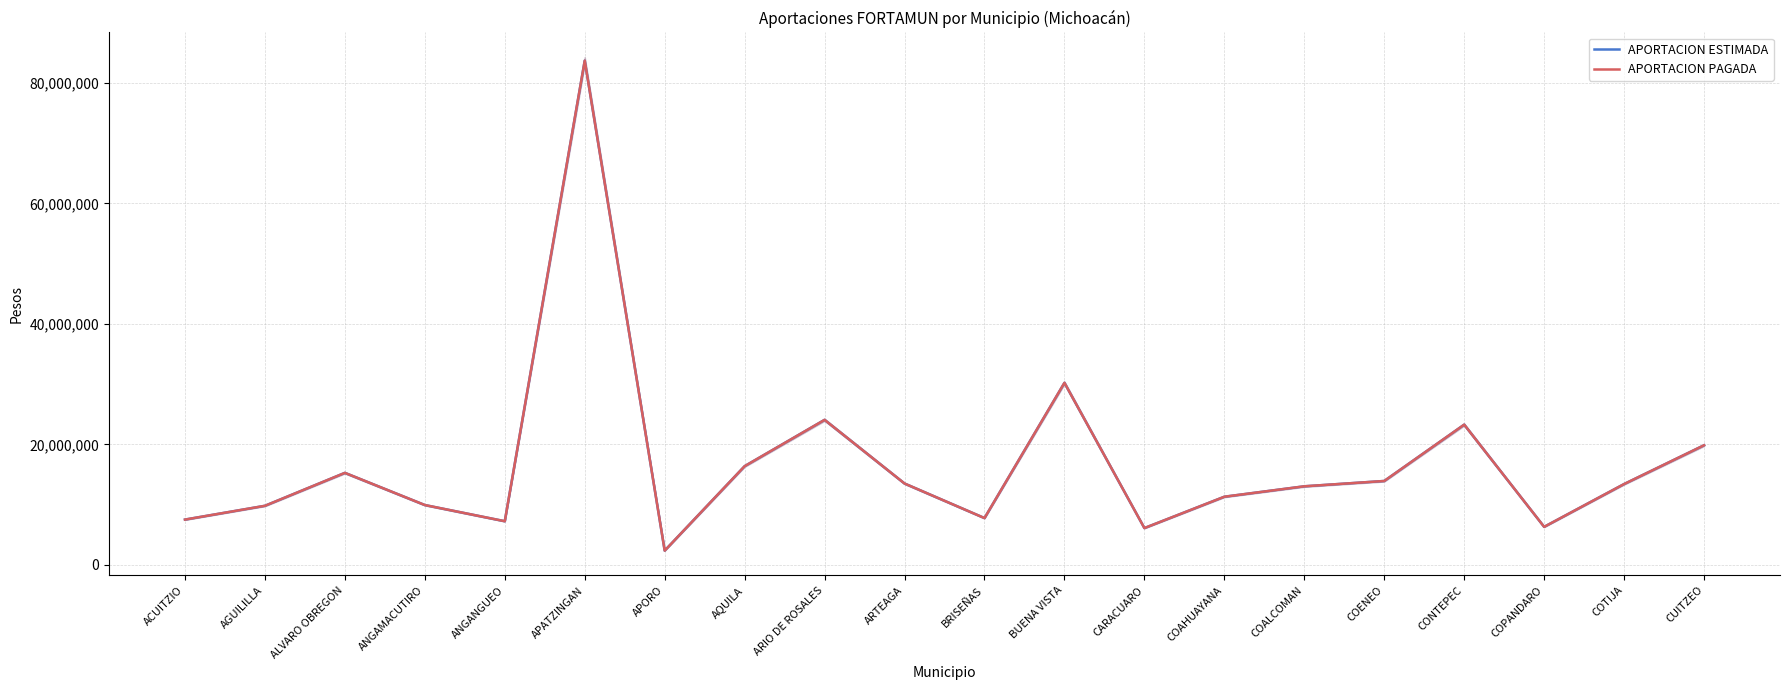

Between ANGAMACUTIRO and COPANDARO, which series saw the biggest shift?

APORTACION PAGADA